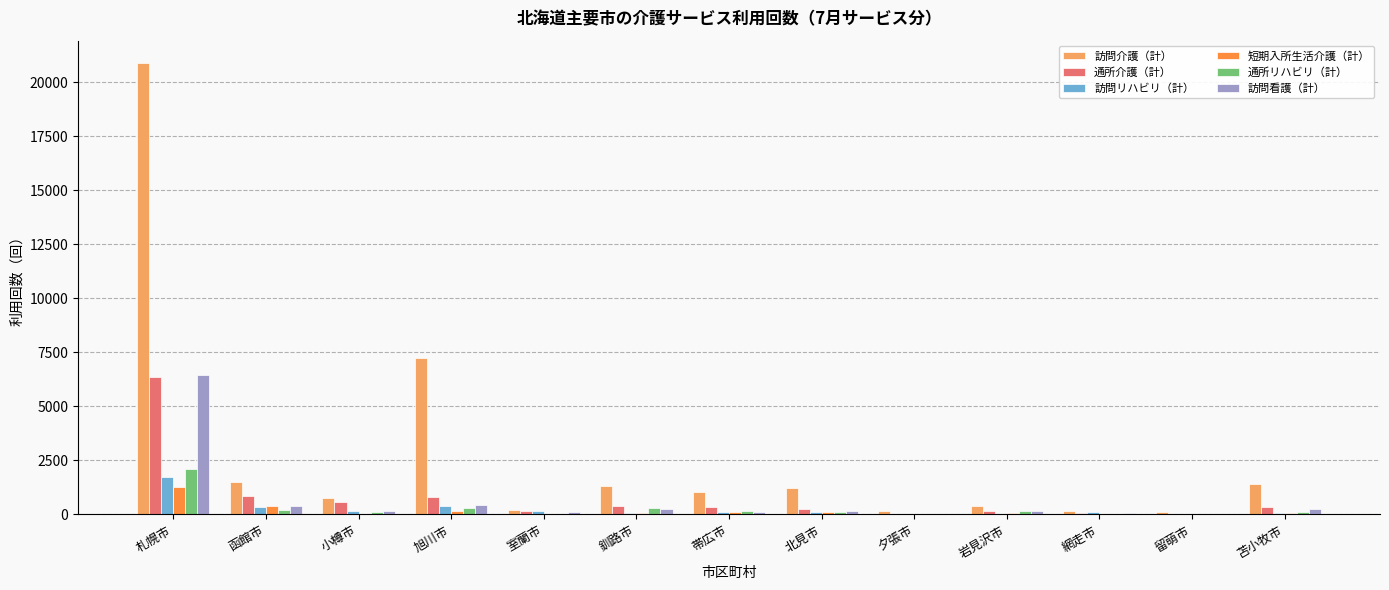

What is the greatest value displayed?

20887